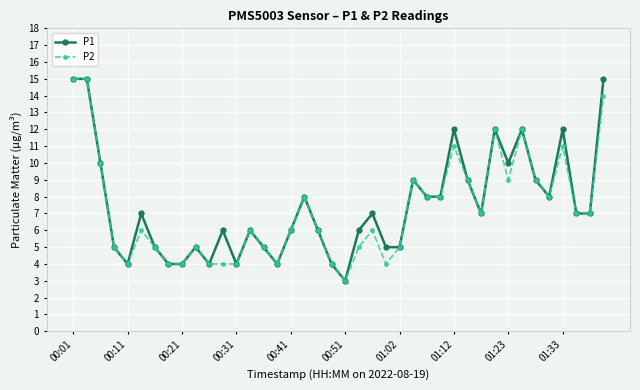

What is the highest value of the P1 series?

15